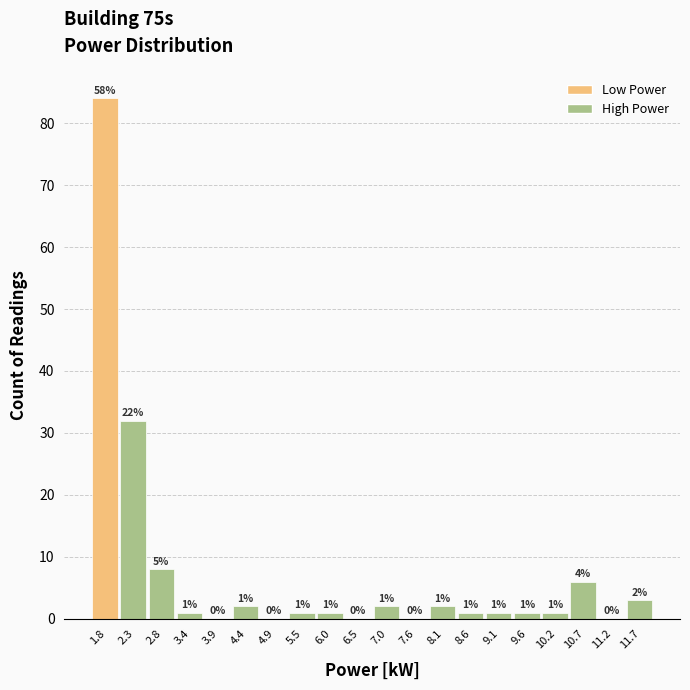

Which range on the x-axis has the tallest bar?

1.5 to 2.1